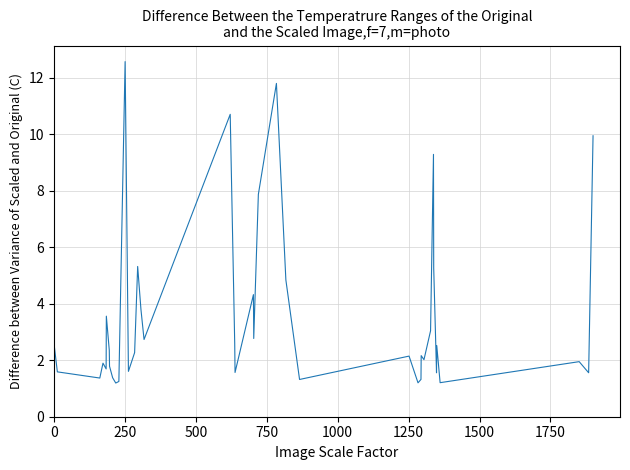

What is the difference between the maximum and minimum values?

11.4